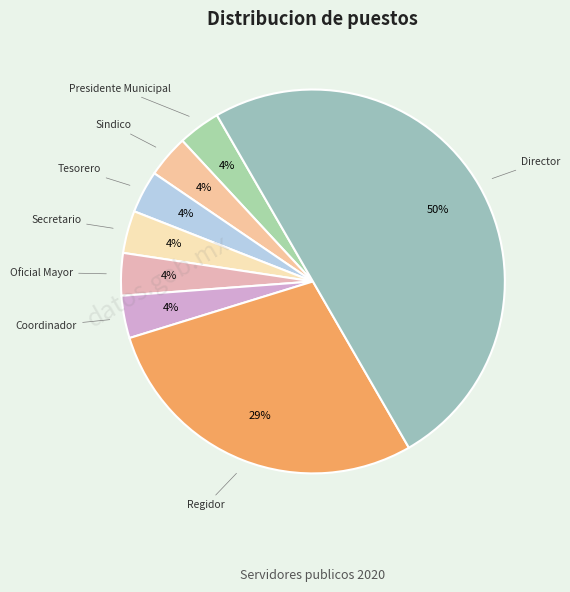

Is there any slice that represents more than half of the pie?

No